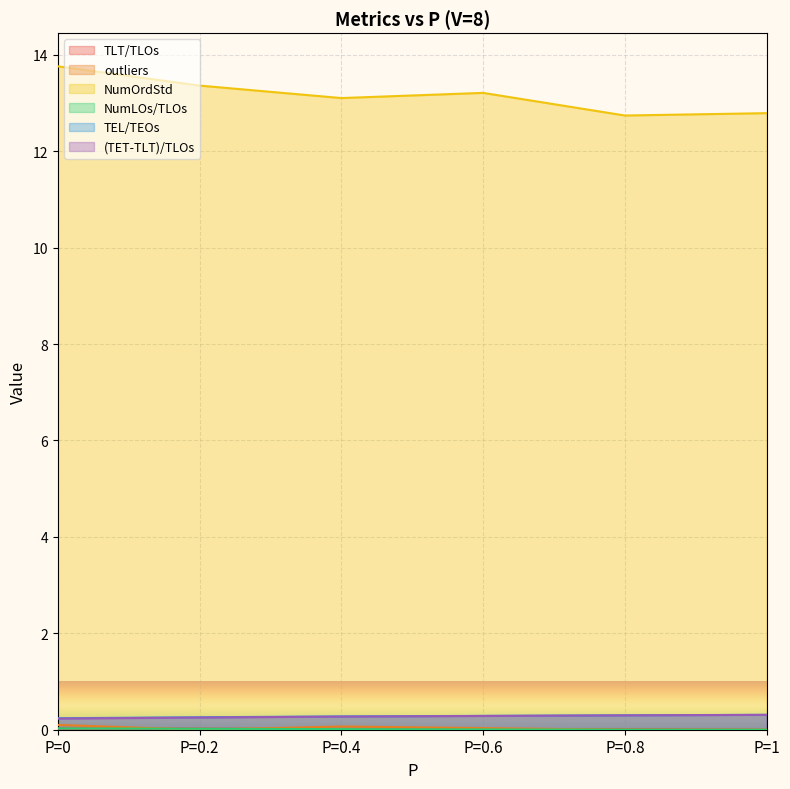

What is the label of the 6th point from the right?

P=0